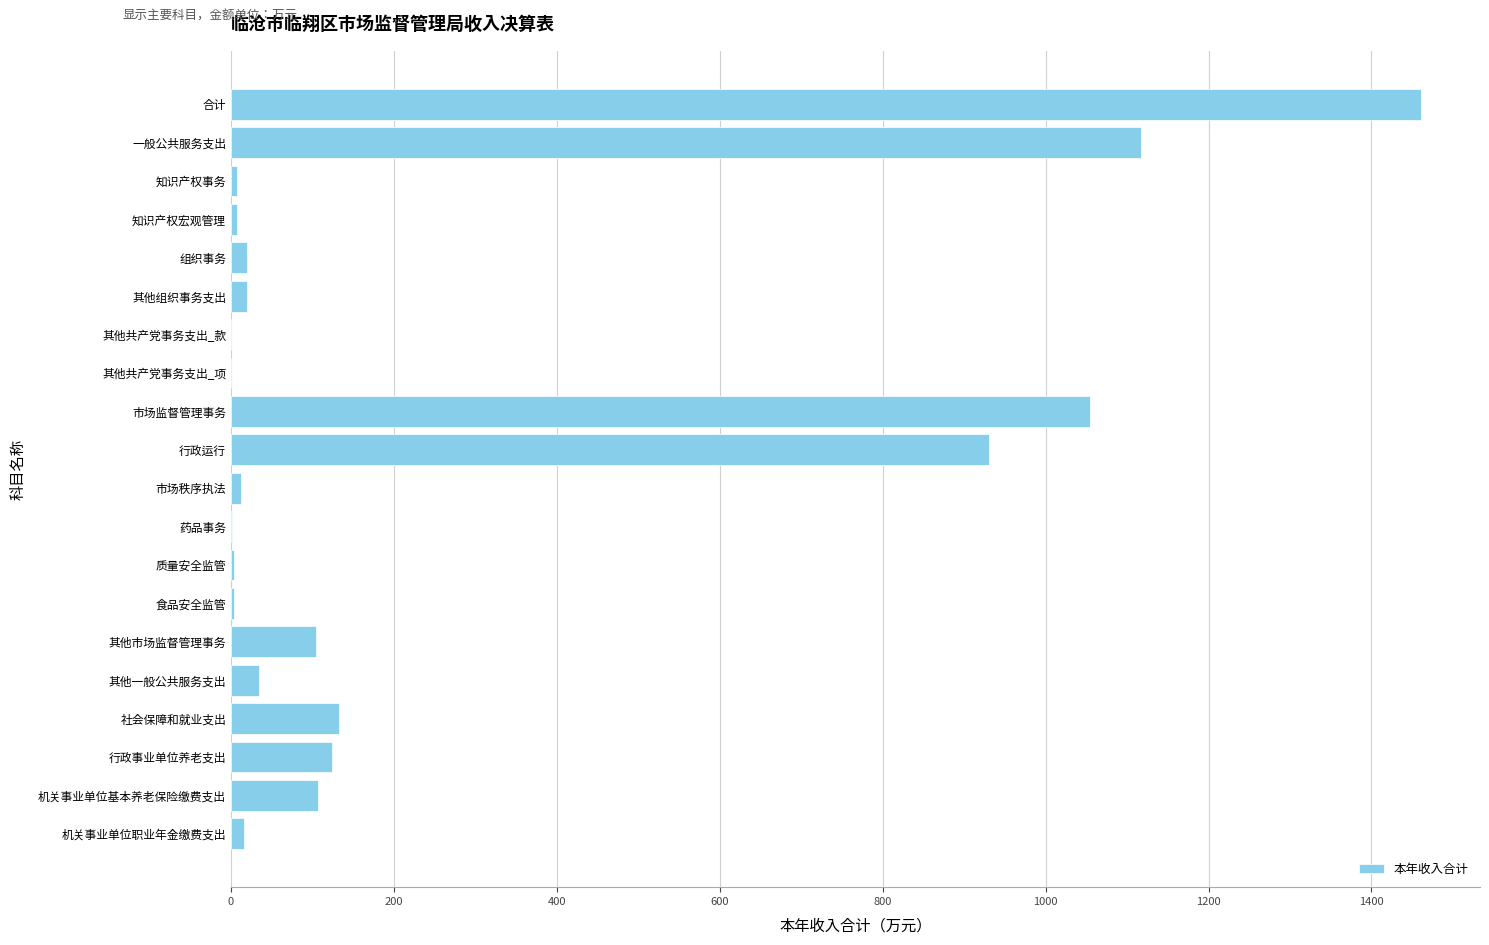

Which has a higher value, 其他市场监督管理事务 or 其他共产党事务支出_项?

其他市场监督管理事务